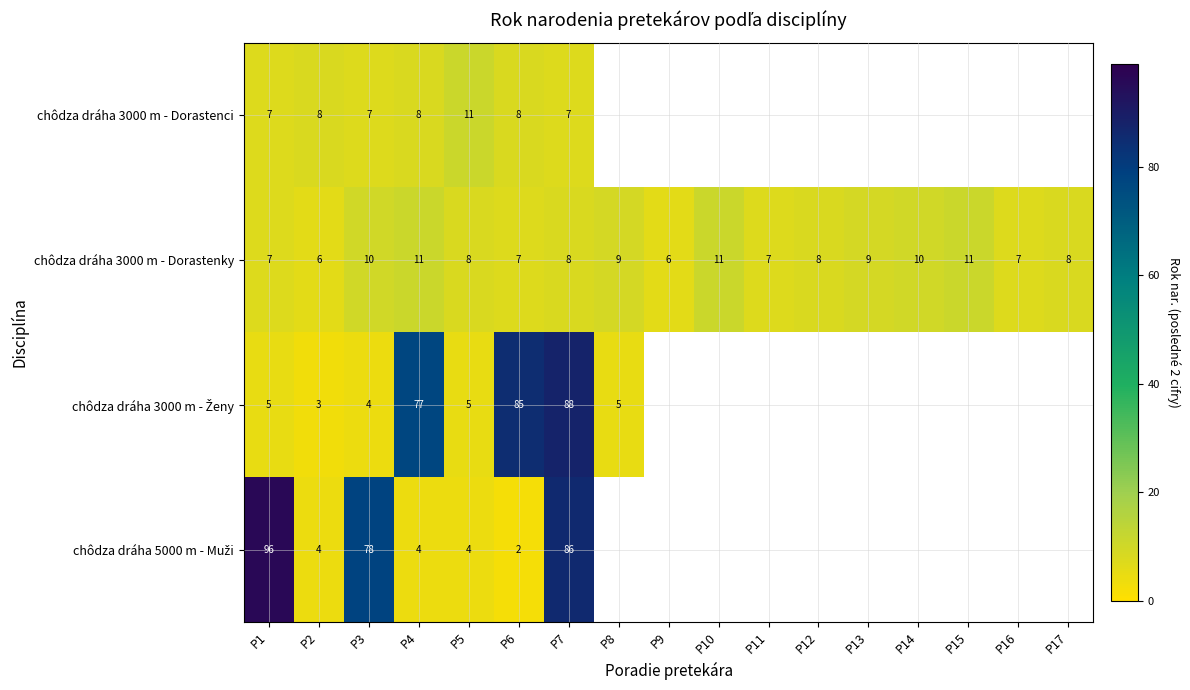

What is the highest value of the chôdza dráha 3000 m - Dorastenky series?

11